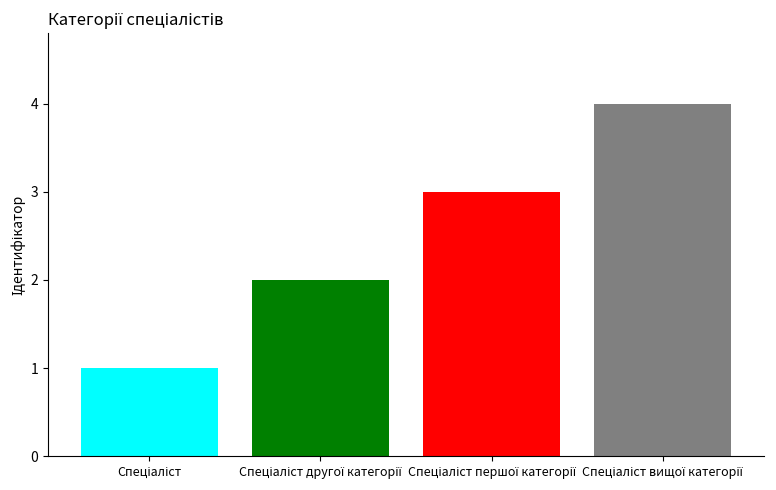

What is the sum of all values?

10